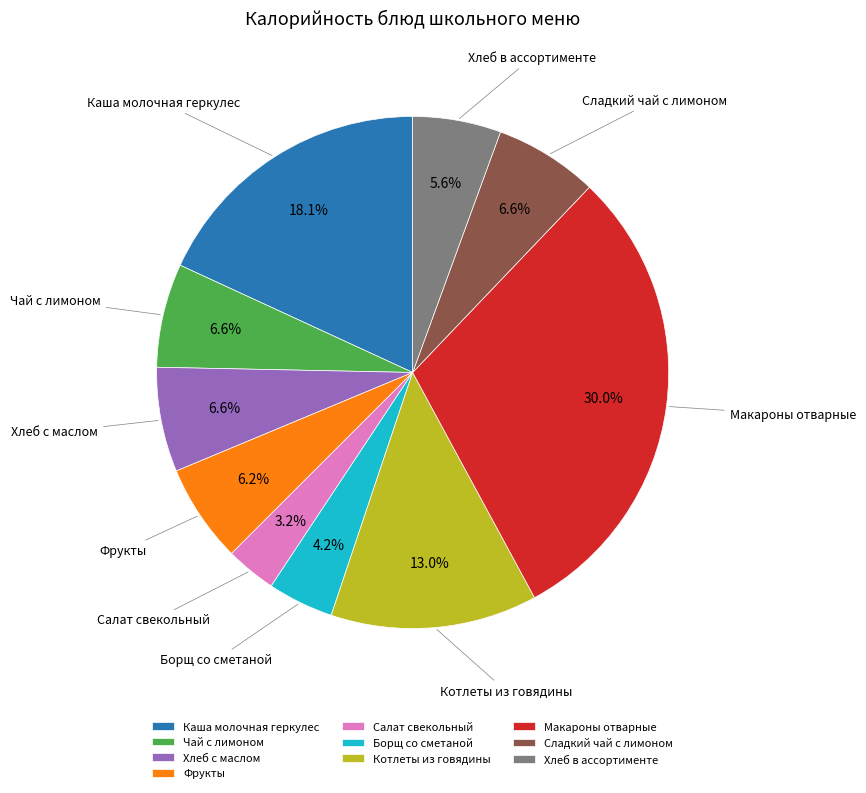

Approximately how many times larger is the value at Каша молочная геркулес compared to Макароны отварные?

0.6